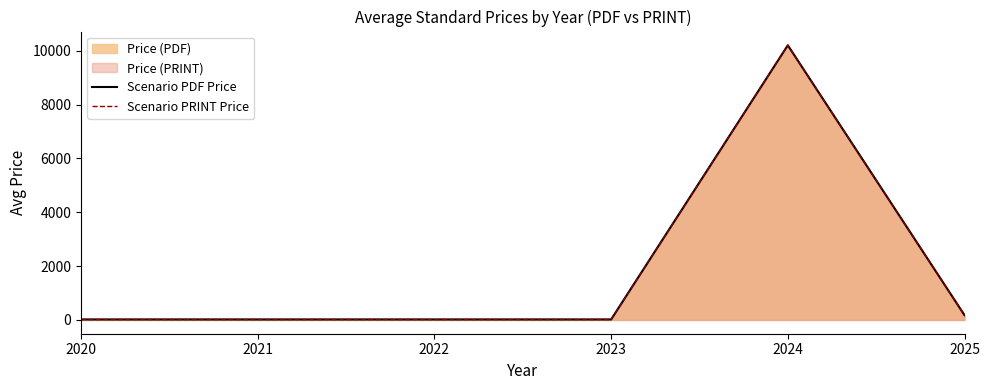

Reading left to right, list all the values displayed in this chart.

Scenario PDF Price: 20.0	20.0	20.0	20.0	10200.0	178.4
Scenario PRINT Price: 20.0	20.0	20.0	20.0	10200.0	178.4